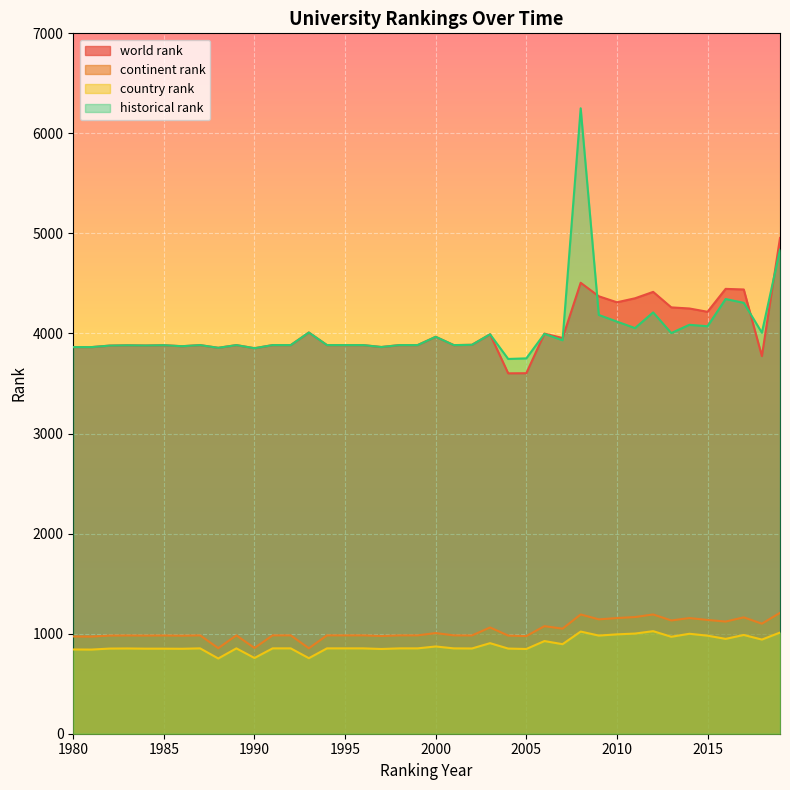

What is the difference between the highest and lowest values at 2014?

3251.0